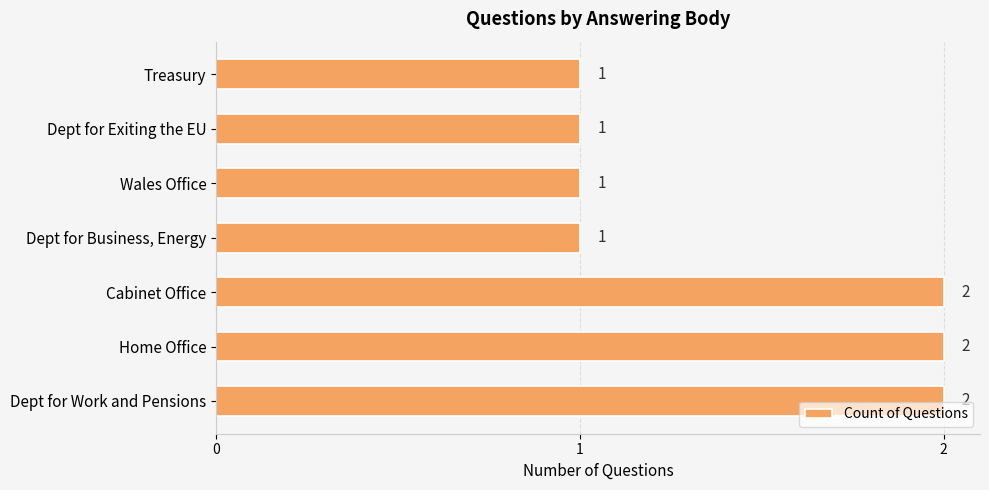

Reading top to bottom, transcribe all the data shown in this chart.

Treasury=1	Dept for Exiting the EU=1	Wales Office=1	Dept for Business, Energy=1	Cabinet Office=2	Home Office=2	Dept for Work and Pensions=2